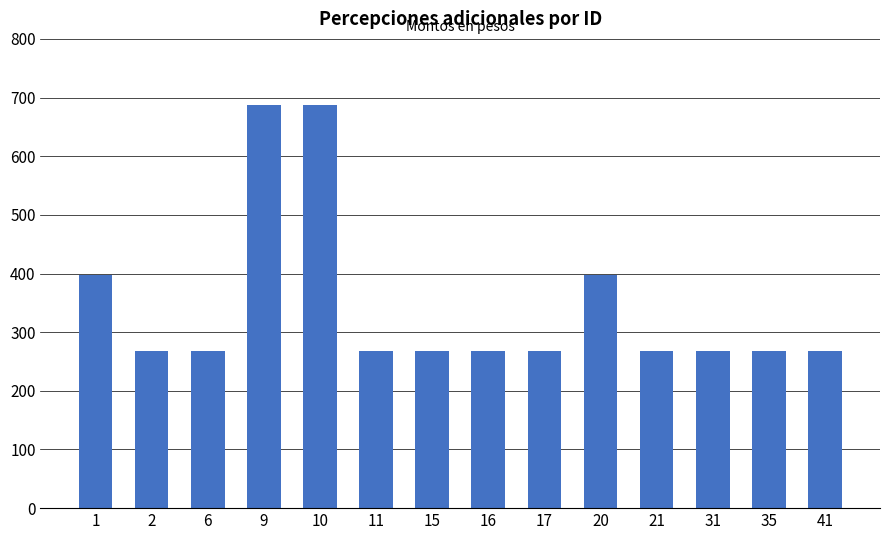

What is the value of the 1st bar from the left?

398.0